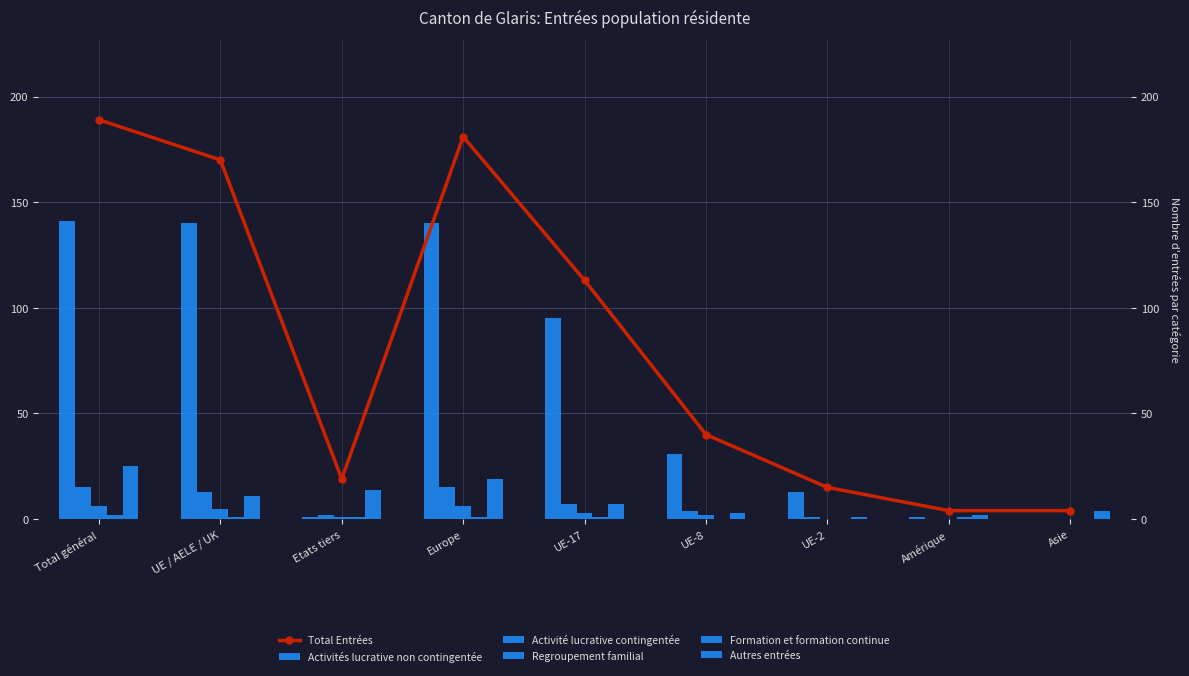

List the labels in order of Activité lucrative contingentée value, smallest first.

Amérique, Asie, UE-2, Etats tiers, UE-8, UE-17, UE / AELE / UK, Total général, Europe